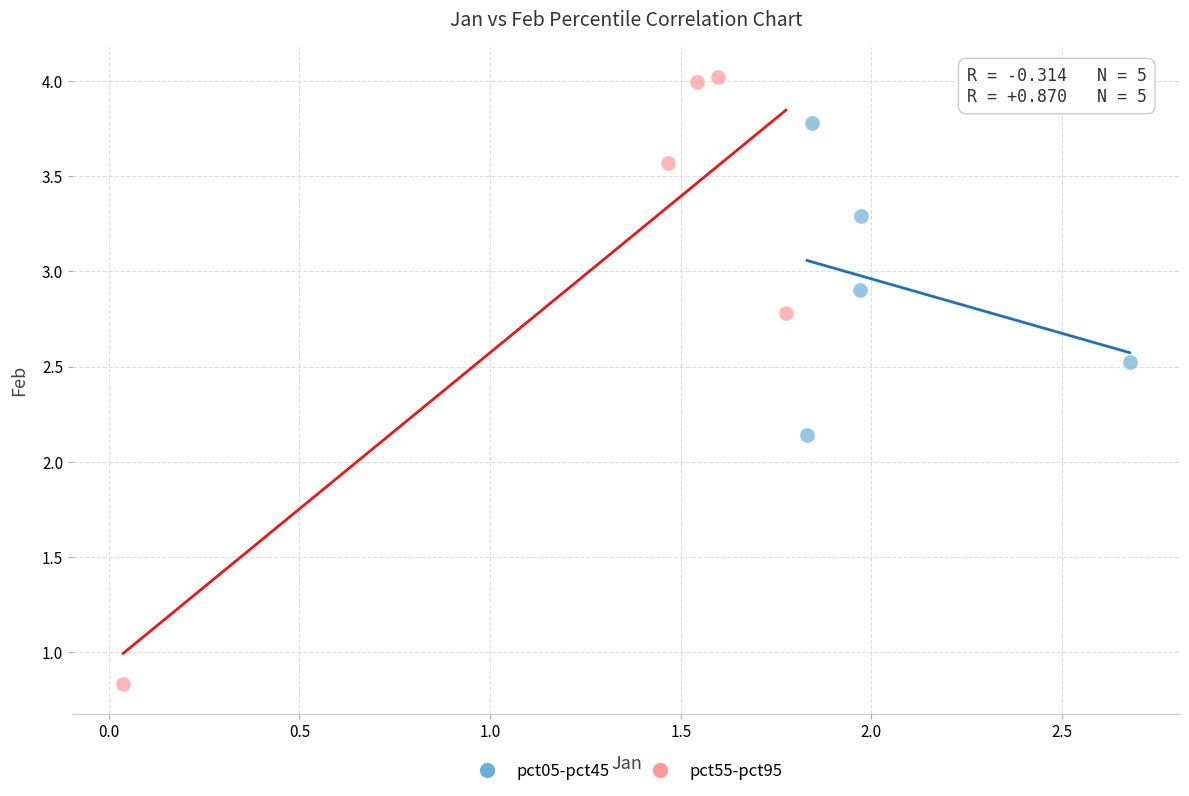

Which series reaches the maximum Y coordinate?

pct55-pct95